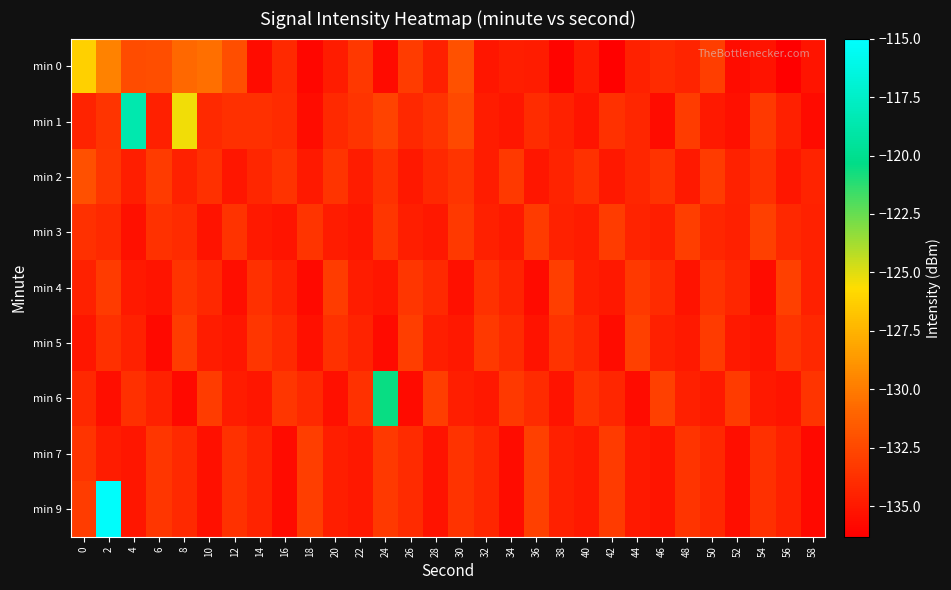

At which category does the chart reach its minimum across all series?

56